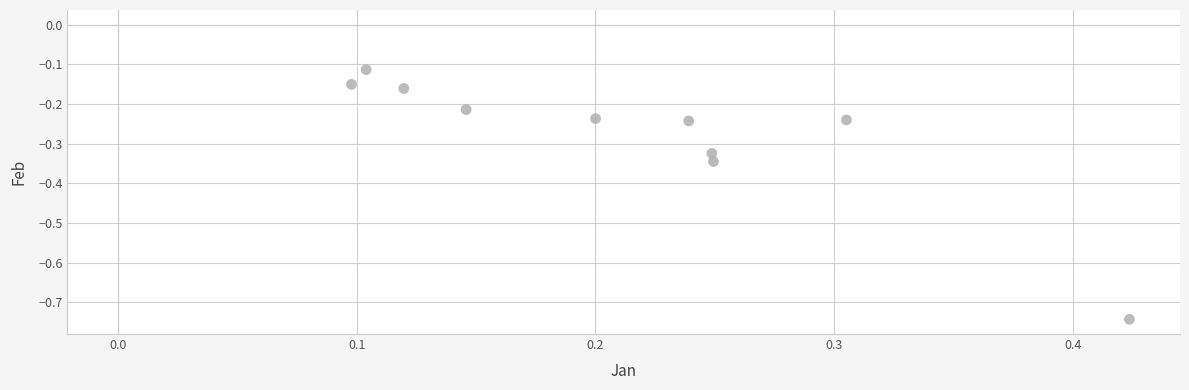

What is the range of X values (max minus min)?

0.3